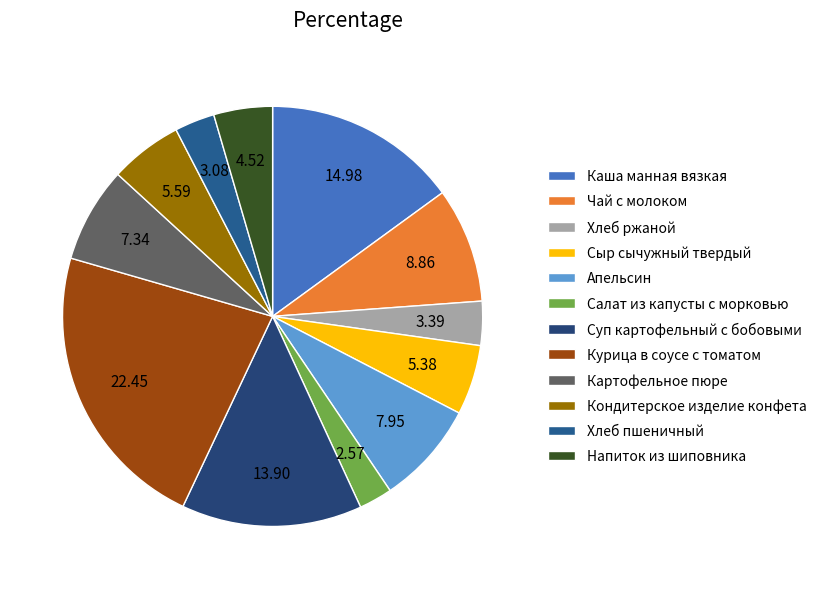

Count the number of slices in the pie.

12